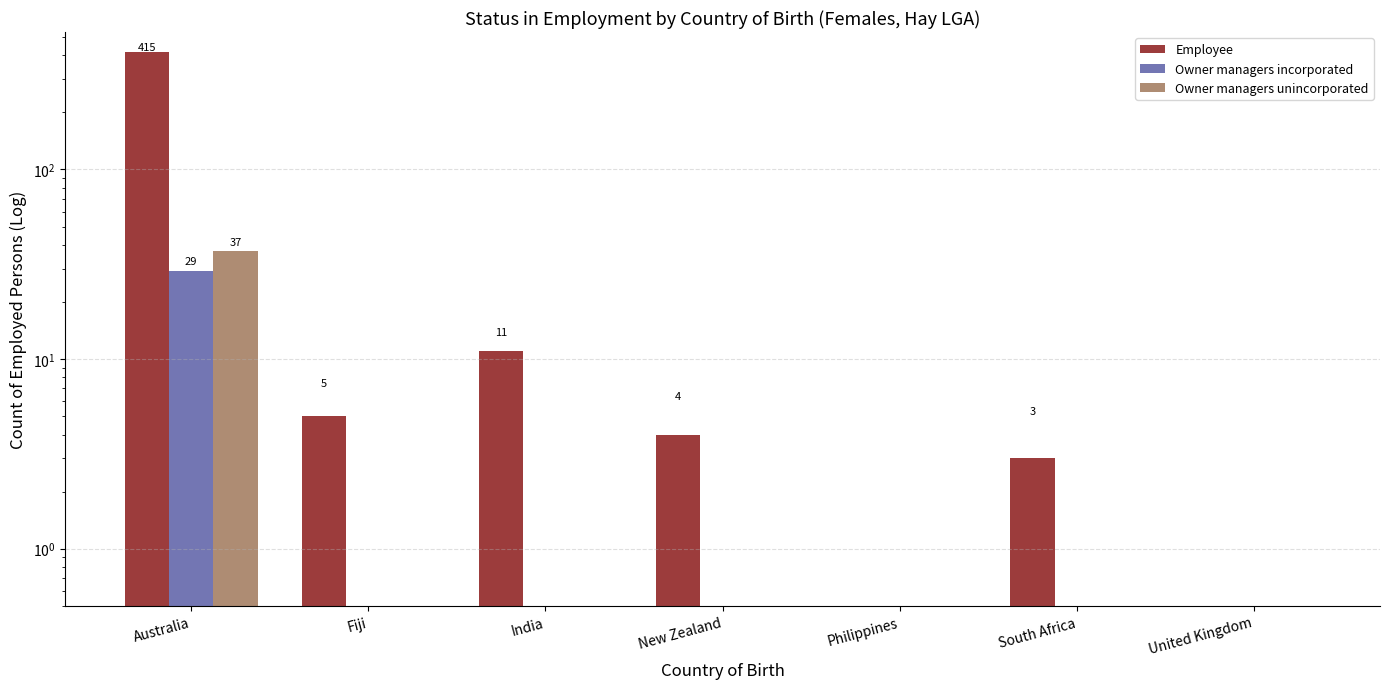

What is the label of the 3rd bar from the right?

Philippines